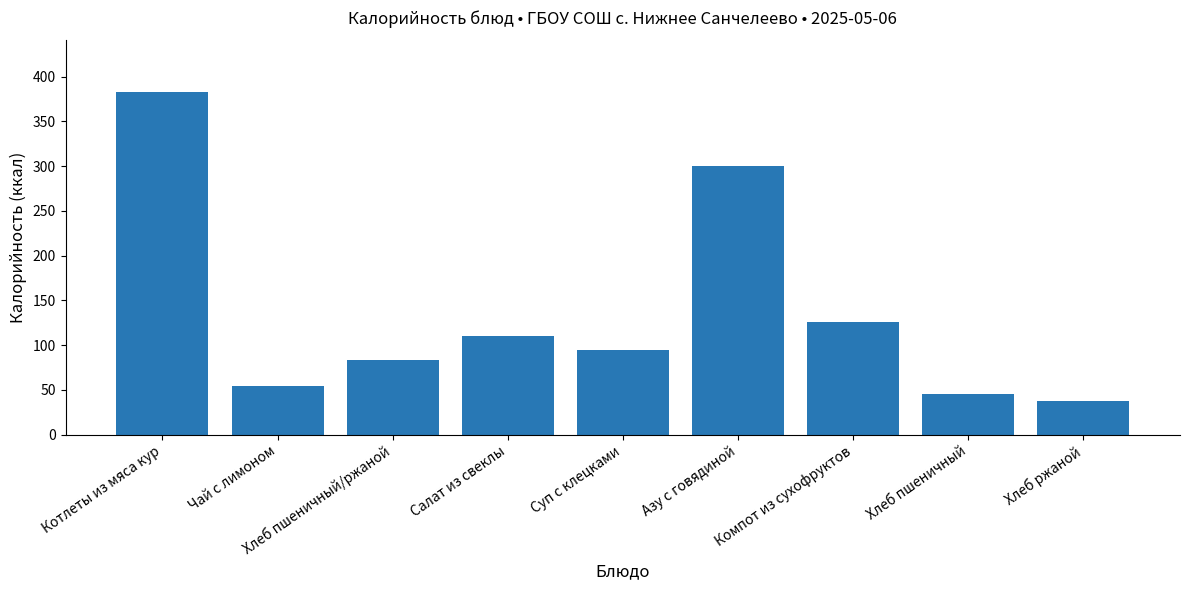

What position from the left is Компот из сухофруктов?

7